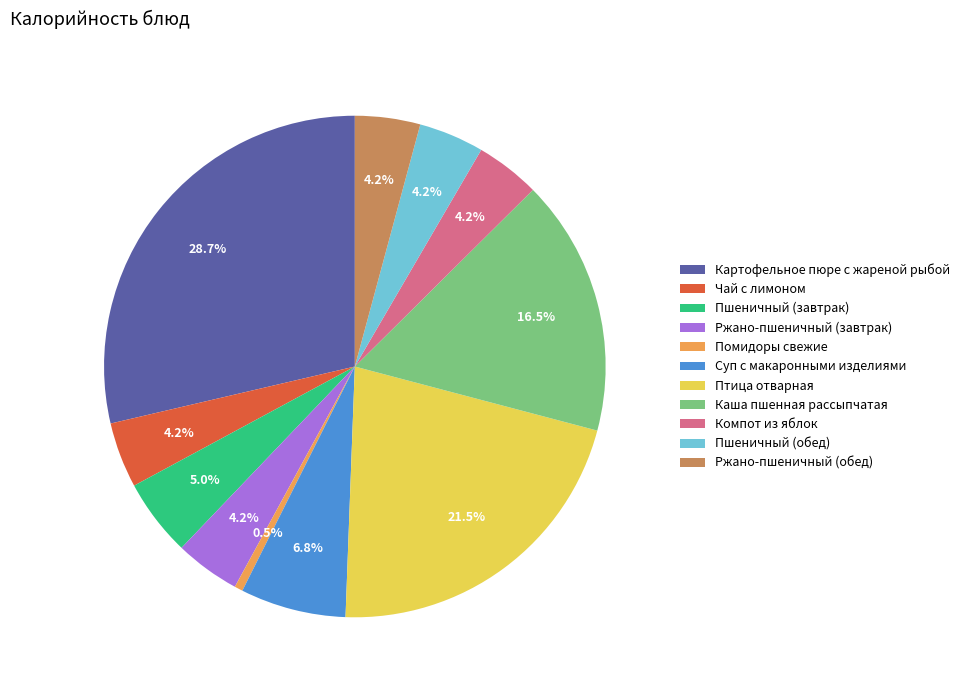

How many segments does this pie chart have?

11